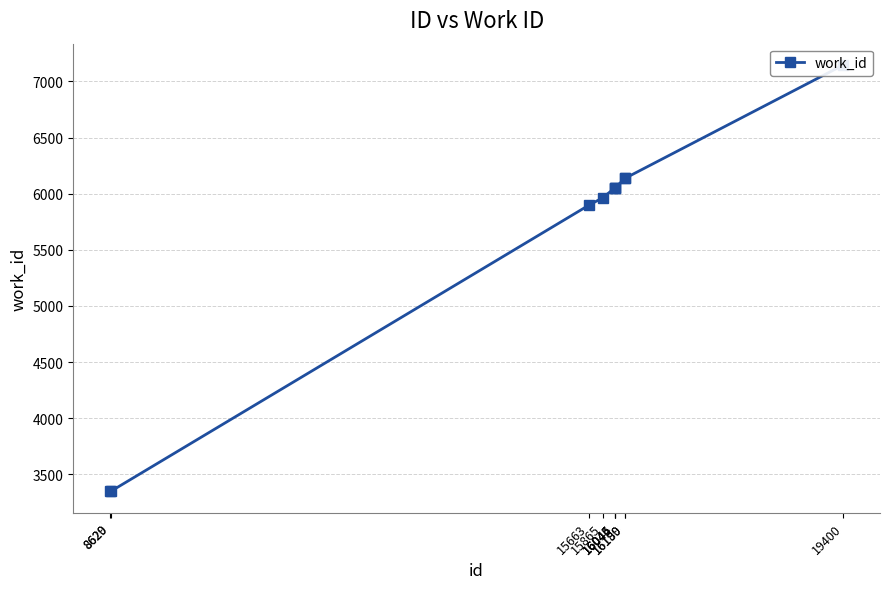

Which category has the lowest value across all series?

8620